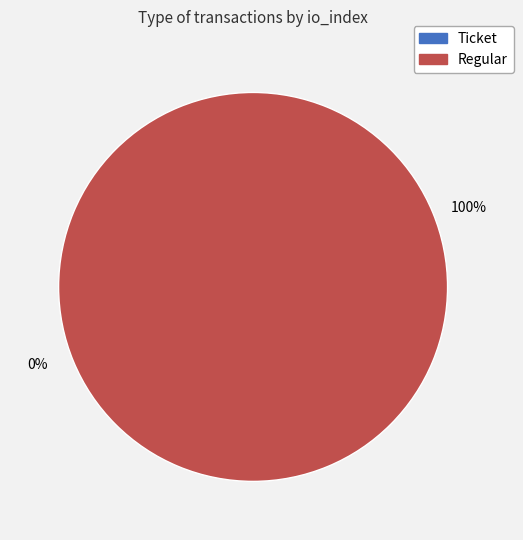

The Ticket slice represents 0% of the pie. True or false?

True